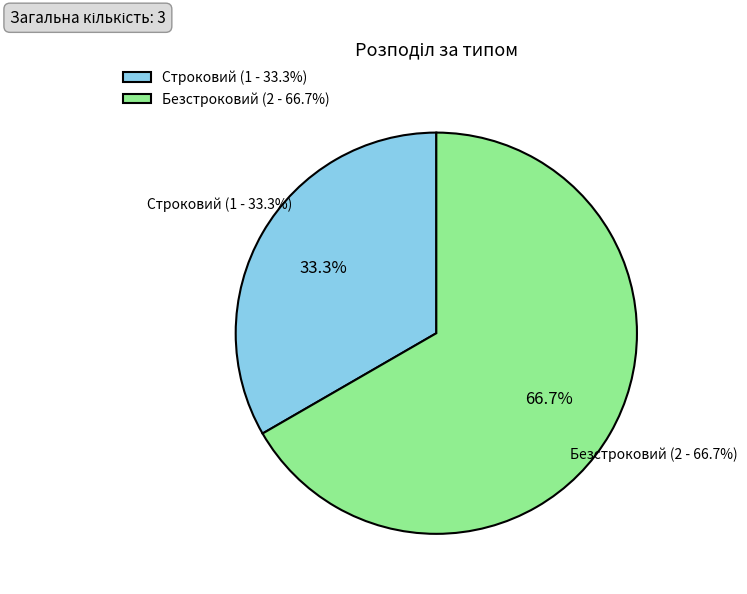

How many segments does this pie chart have?

2